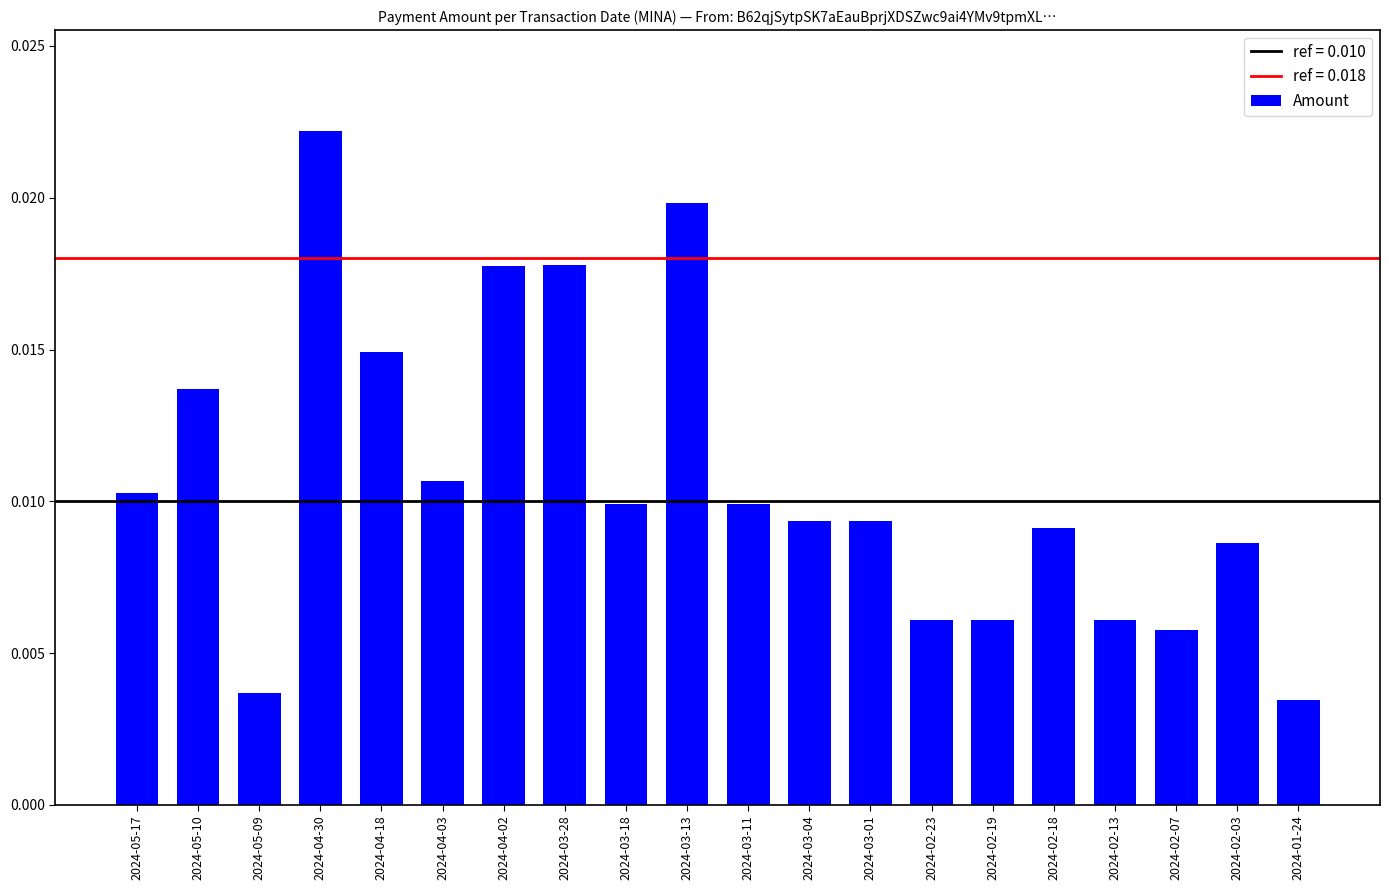

Which has a higher value, 2024-02-03 or 2024-04-30?

2024-04-30